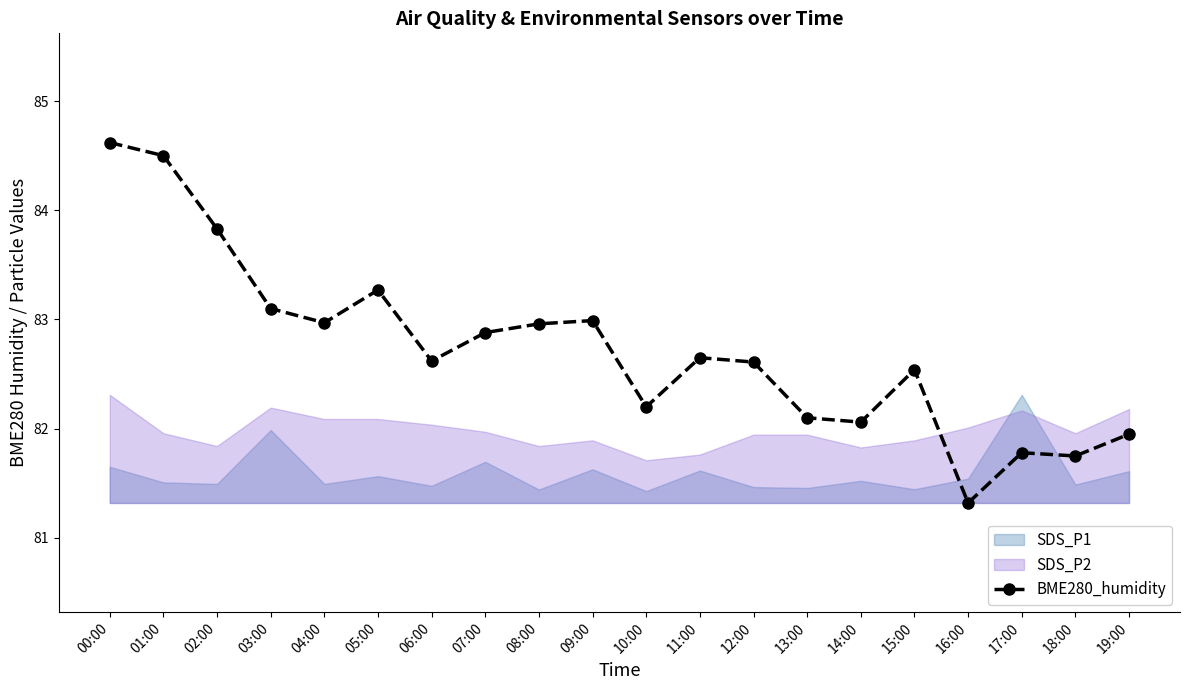

What is the sum of all values?

1654.7